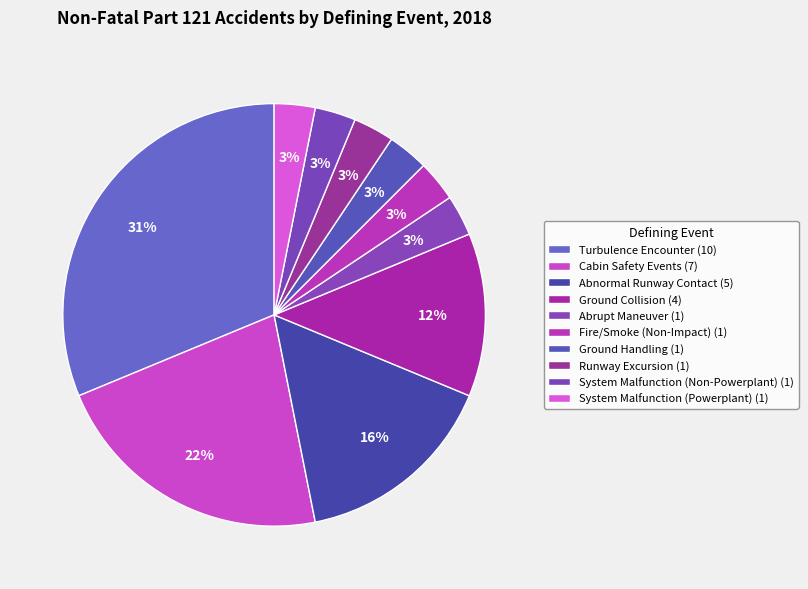

Is the sum of System Malfunction (Powerplant) and System Malfunction (Non-Powerplant) greater than half?

No